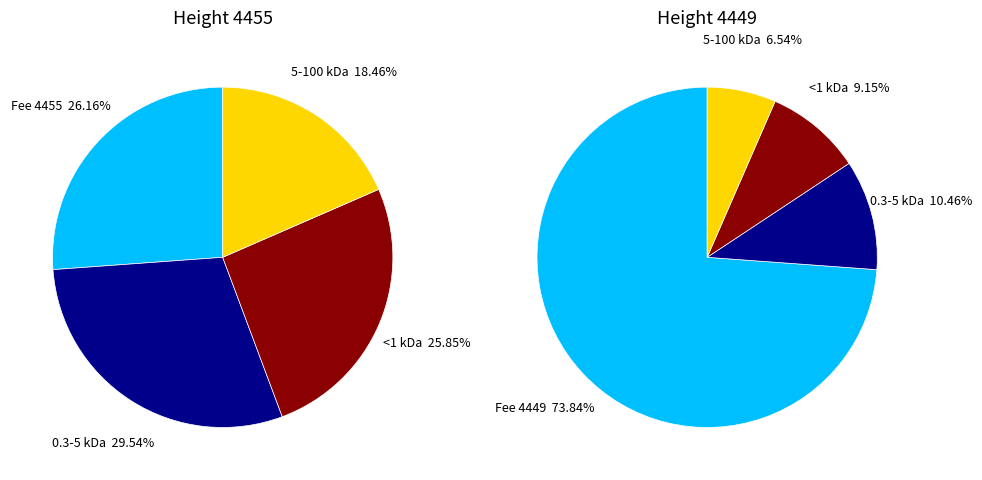

Which slice is the largest?

4449